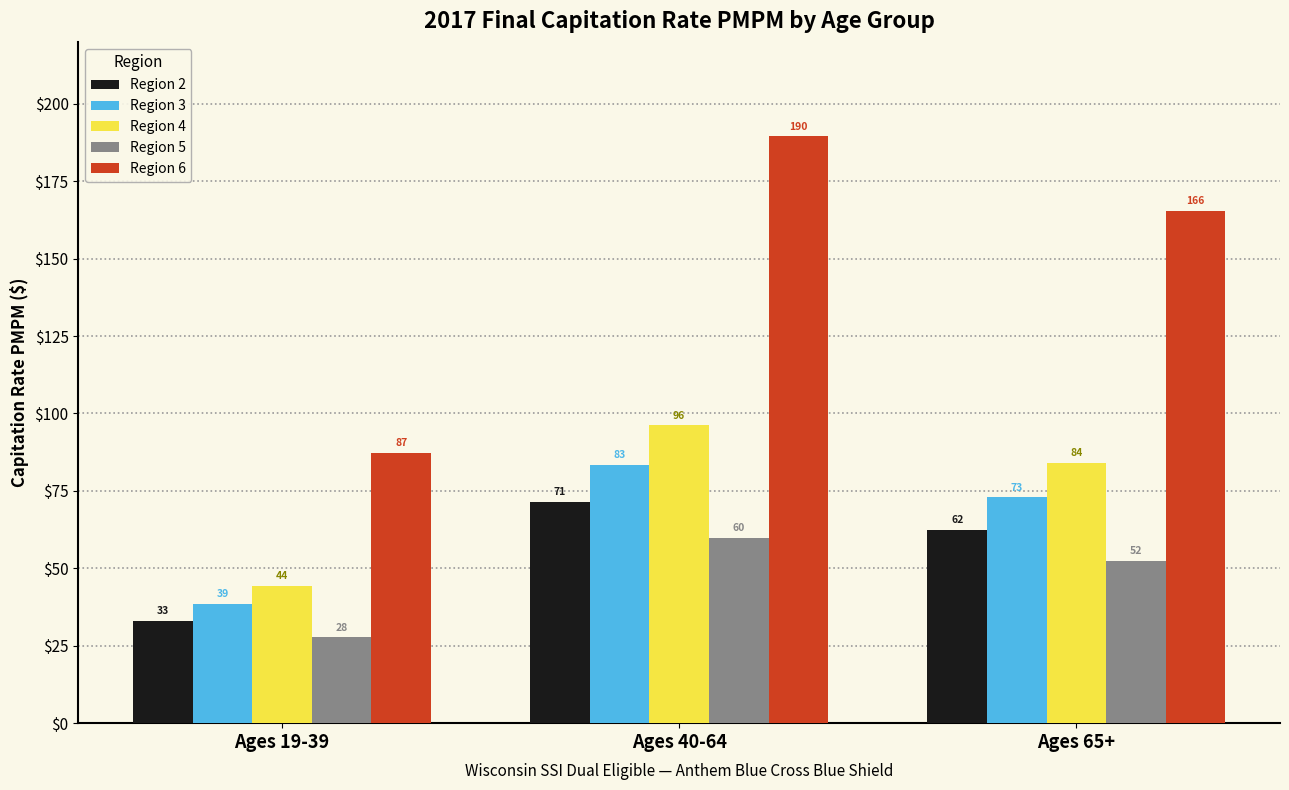

What is the label of the 2nd bar from the left?

Ages 40-64